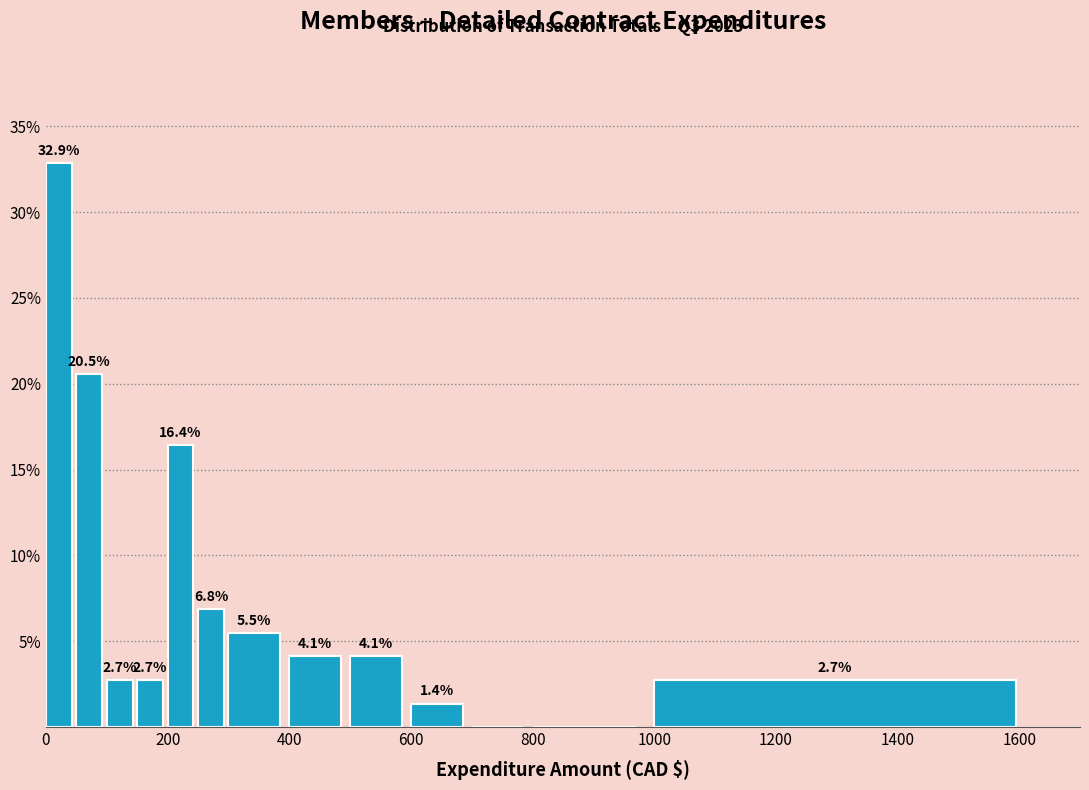

Read against the x-axis, roughly where is the centre of the tallest bar?

20